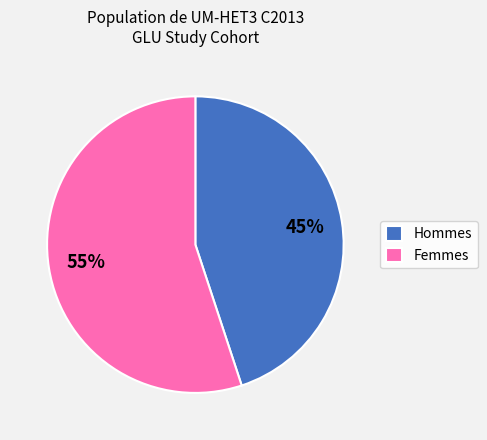

How many segments does this pie chart have?

2